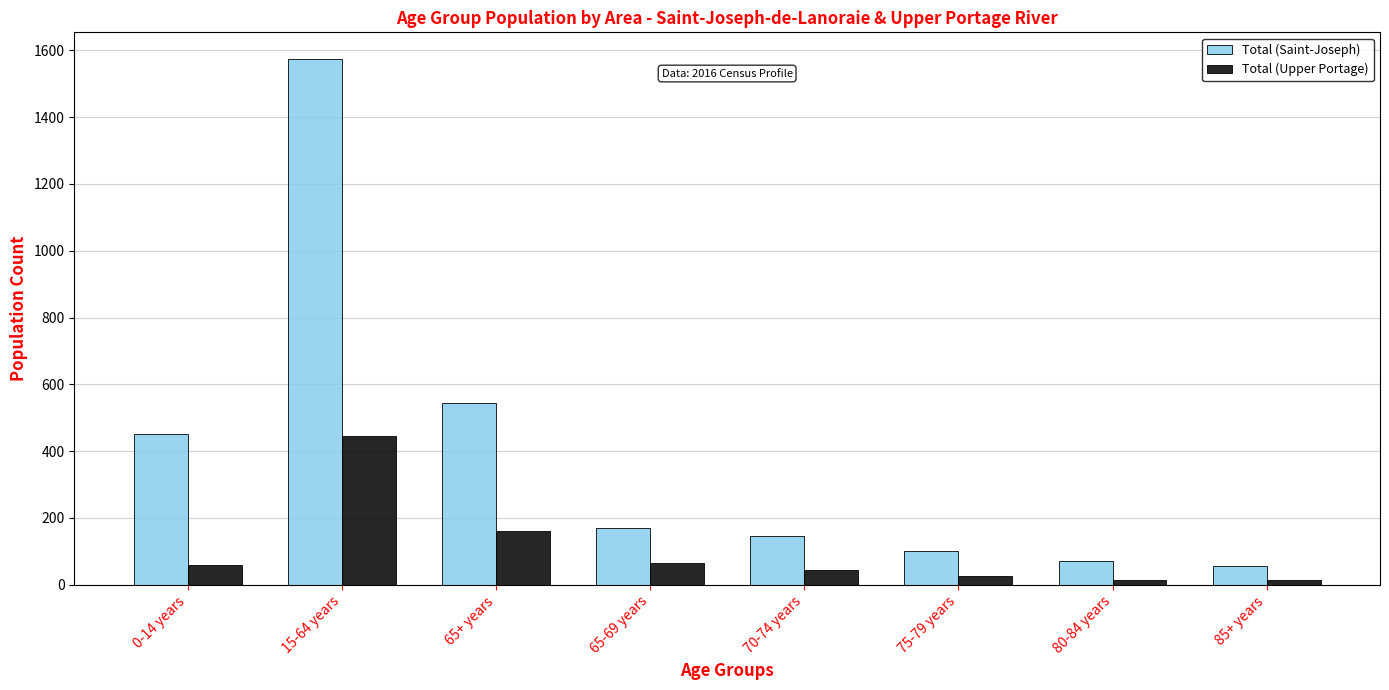

Which label corresponds to the largest value in the chart?

15-64 years